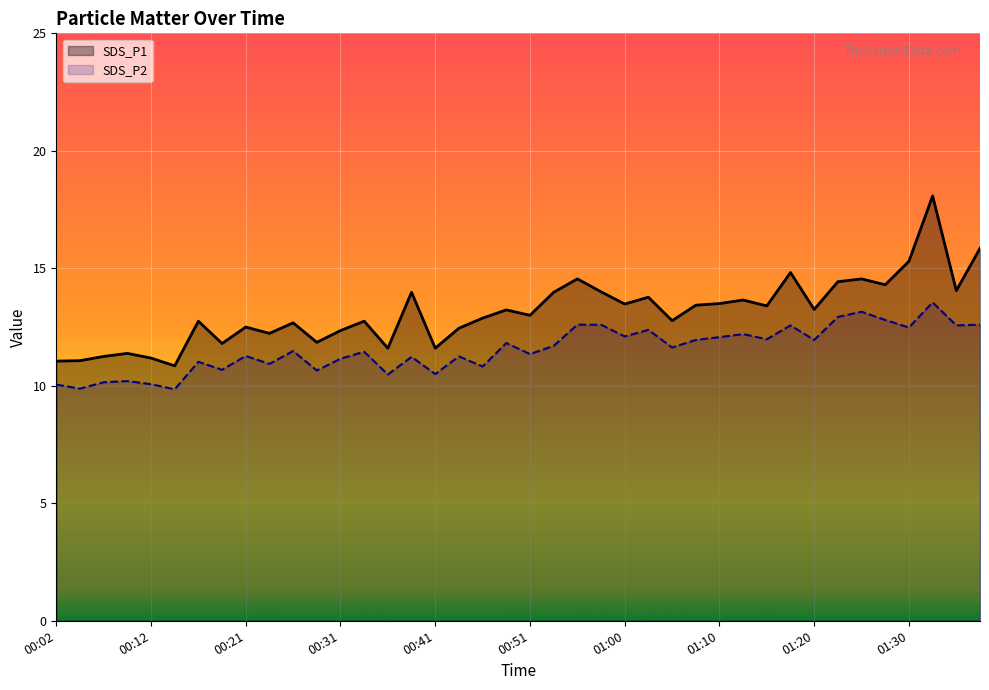

How many interior local peaks does the SDS_P2 series have?

13